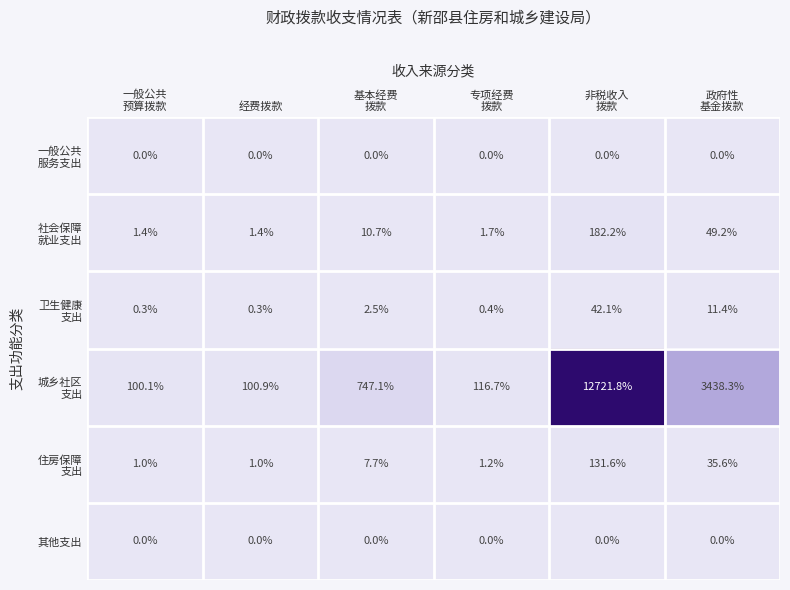

What is the greatest value displayed?

12721.8